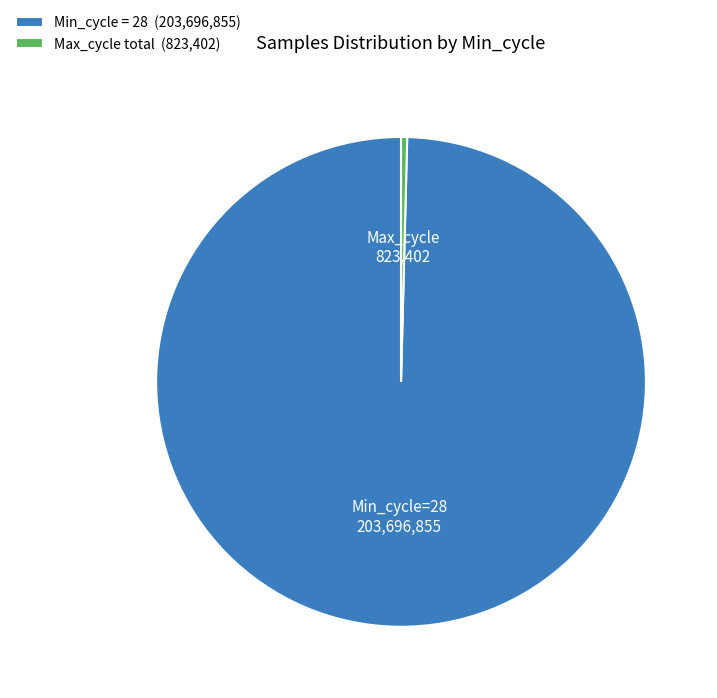

What is the majority slice?

Min_cycle = 28 (203,696,855)